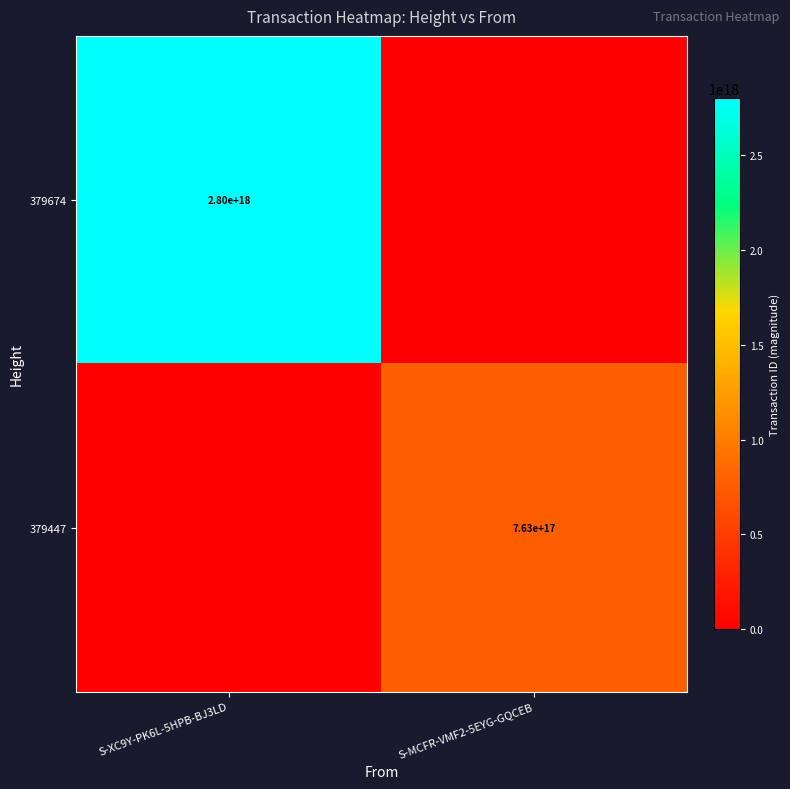

The 379674 series shows 2800000000000000000 at S-XC9Y-PK6L-5HPB-BJ3LD. True or false?

True